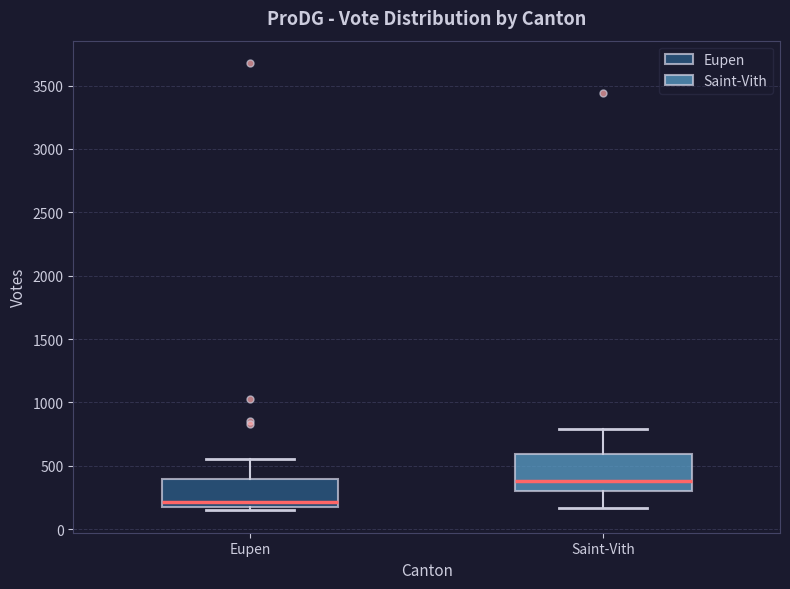

Which box's median line is the highest?

Saint-Vith